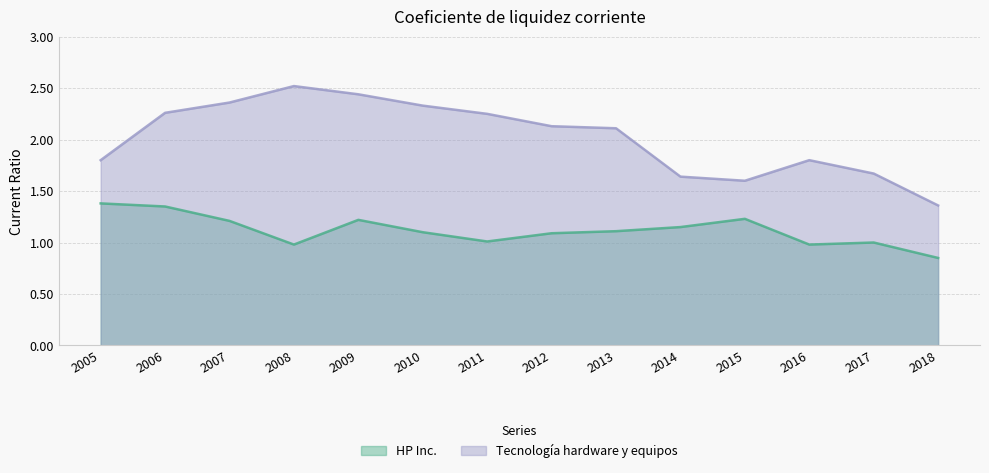

What are all the series names shown in the legend?

HP Inc., Tecnología hardware y equipos